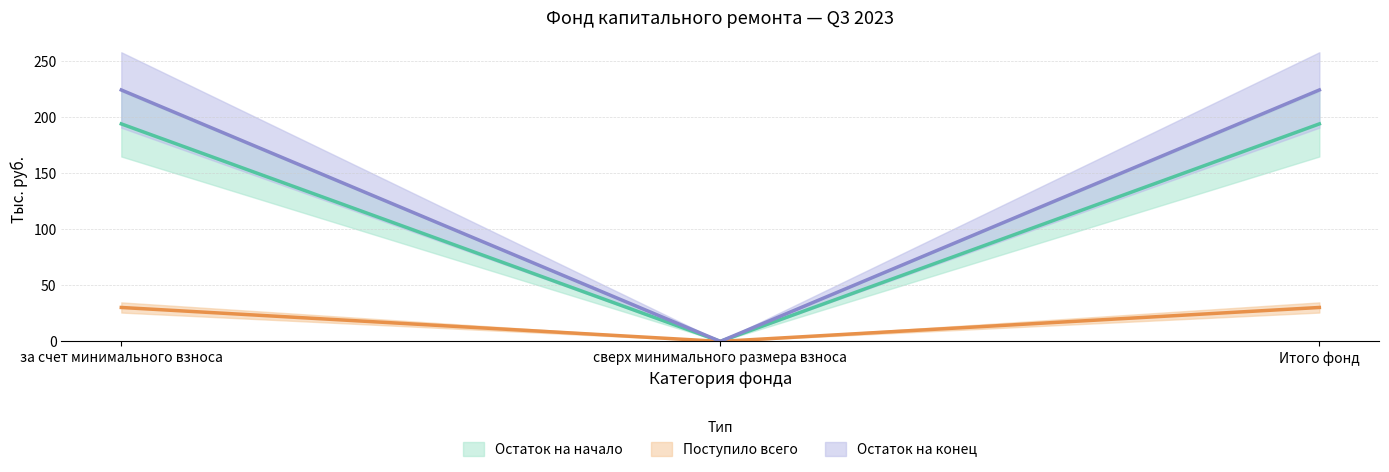

At сверх минимального размера взноса, list the series in order from smallest to largest.

Остаток на начало, Поступило всего, в т.ч. взносов